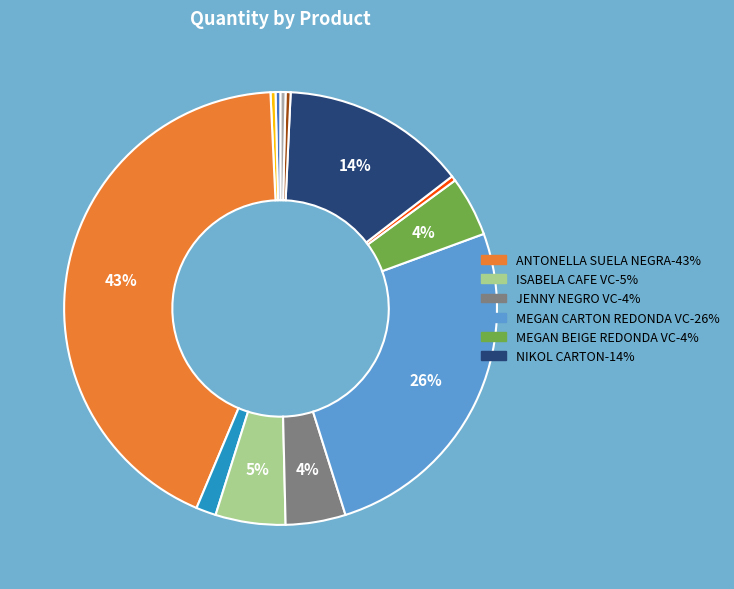

Is there any slice that represents more than half of the pie?

No